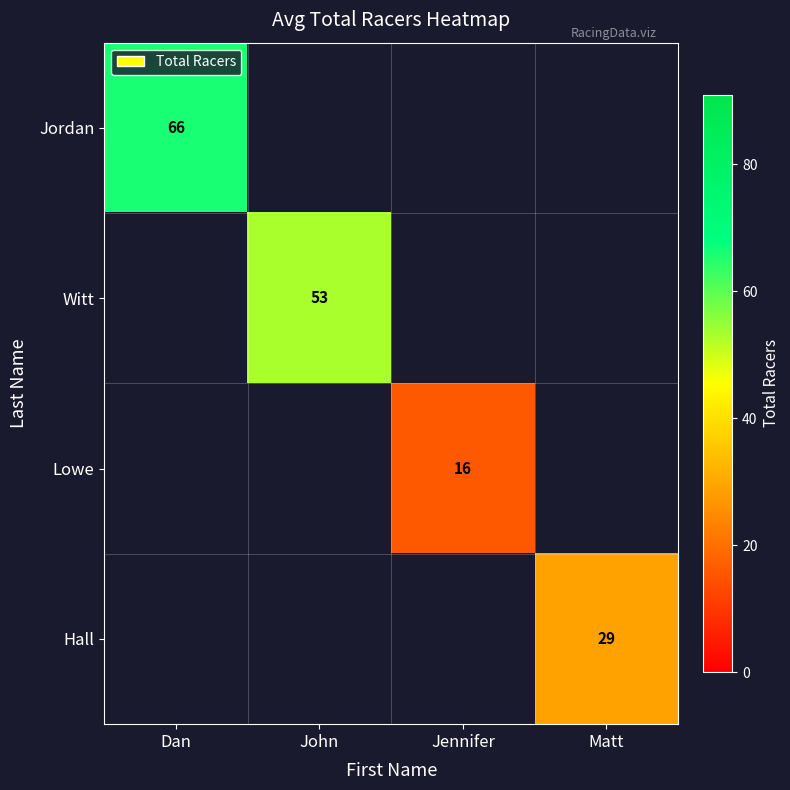

Count the number of data series in this chart.

4